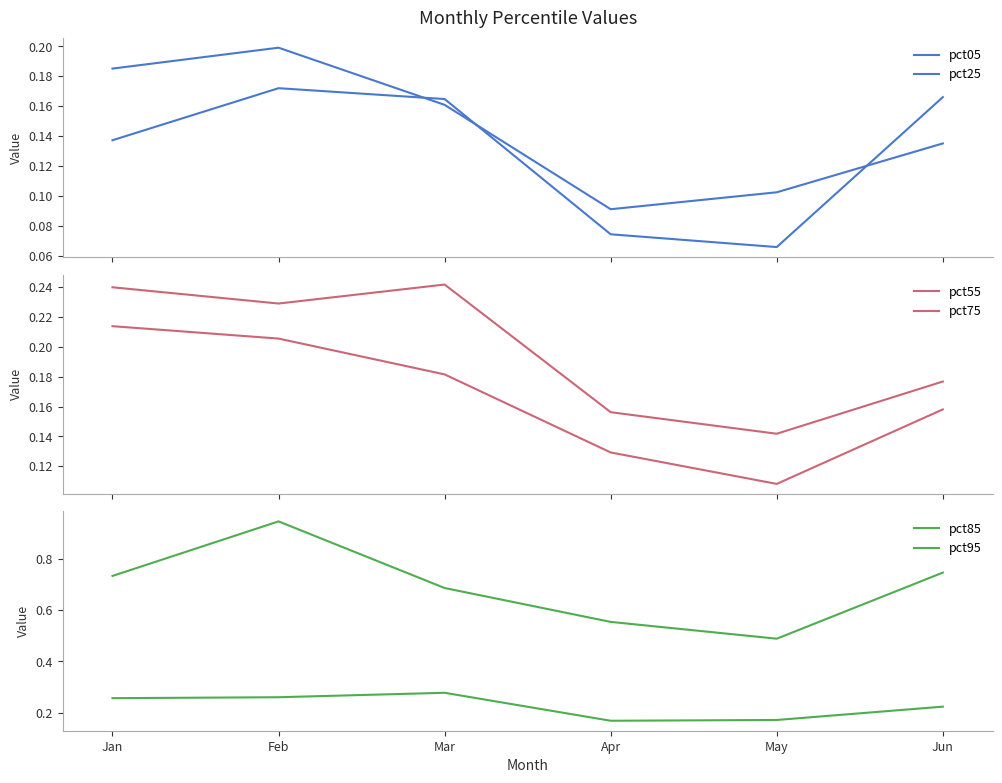

Between Feb and Apr, which series saw the biggest shift?

pct95